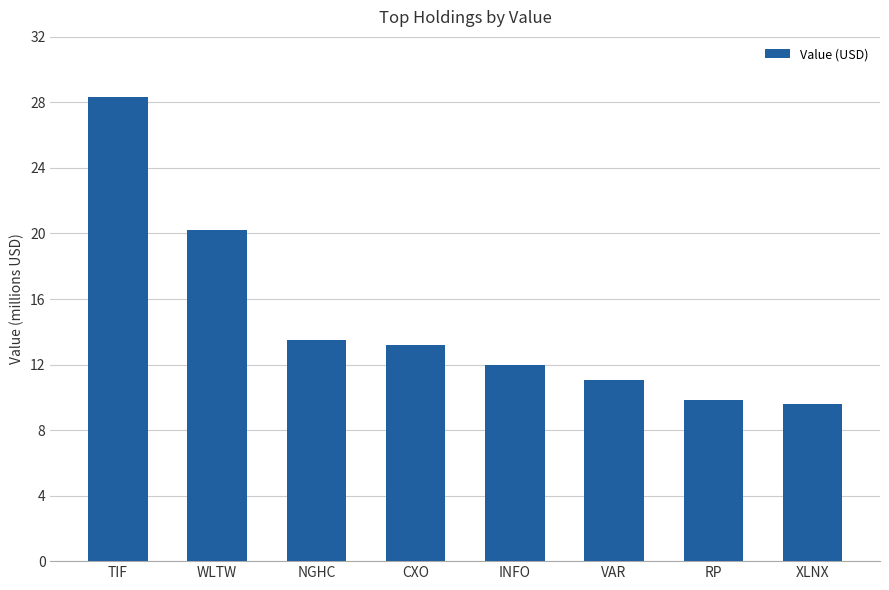

Which label corresponds to the smallest value in the chart?

XLNX